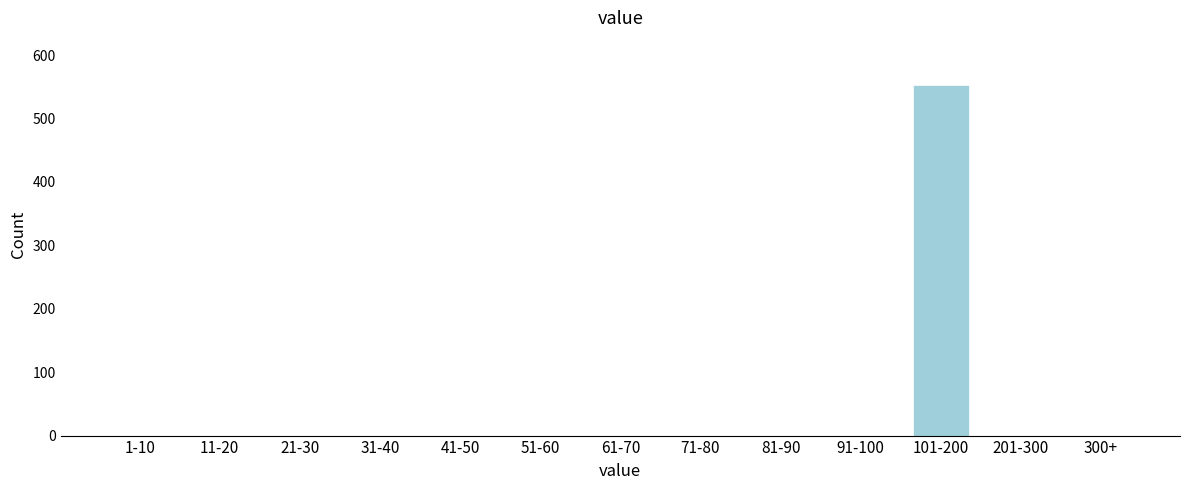

Reading right to left, extract all data points from this chart.

300+=0	201-300=0	101-200=553	91-100=0	81-90=0	71-80=0	61-70=0	51-60=0	41-50=0	31-40=0	21-30=0	11-20=0	1-10=0